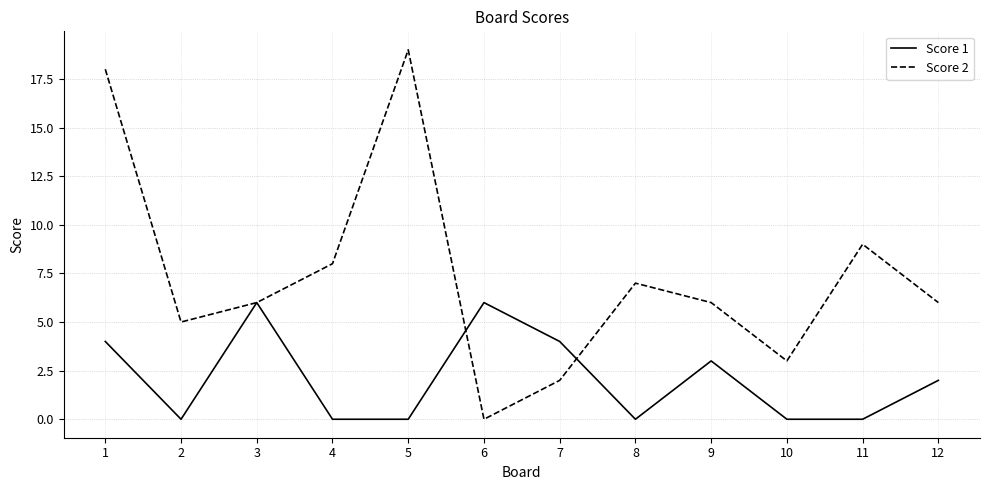

True or false: Score 2 has more than 2 interior local peaks.

True